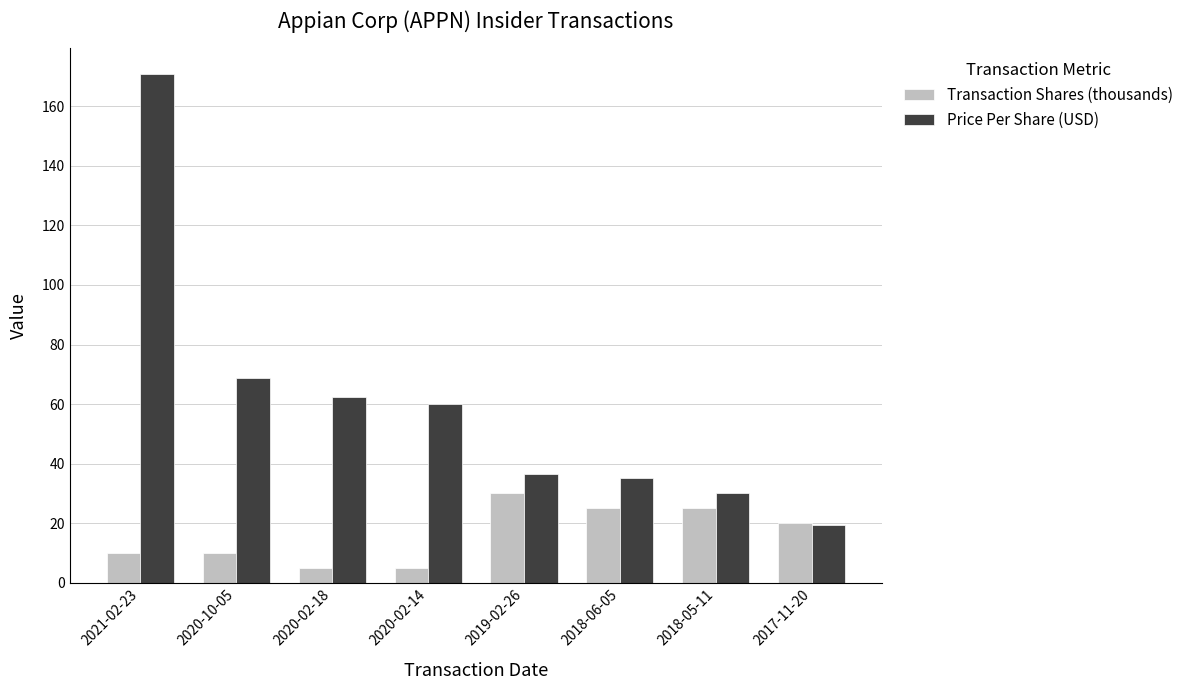

What is the average value of the Price Per Share (USD) series?

60.4